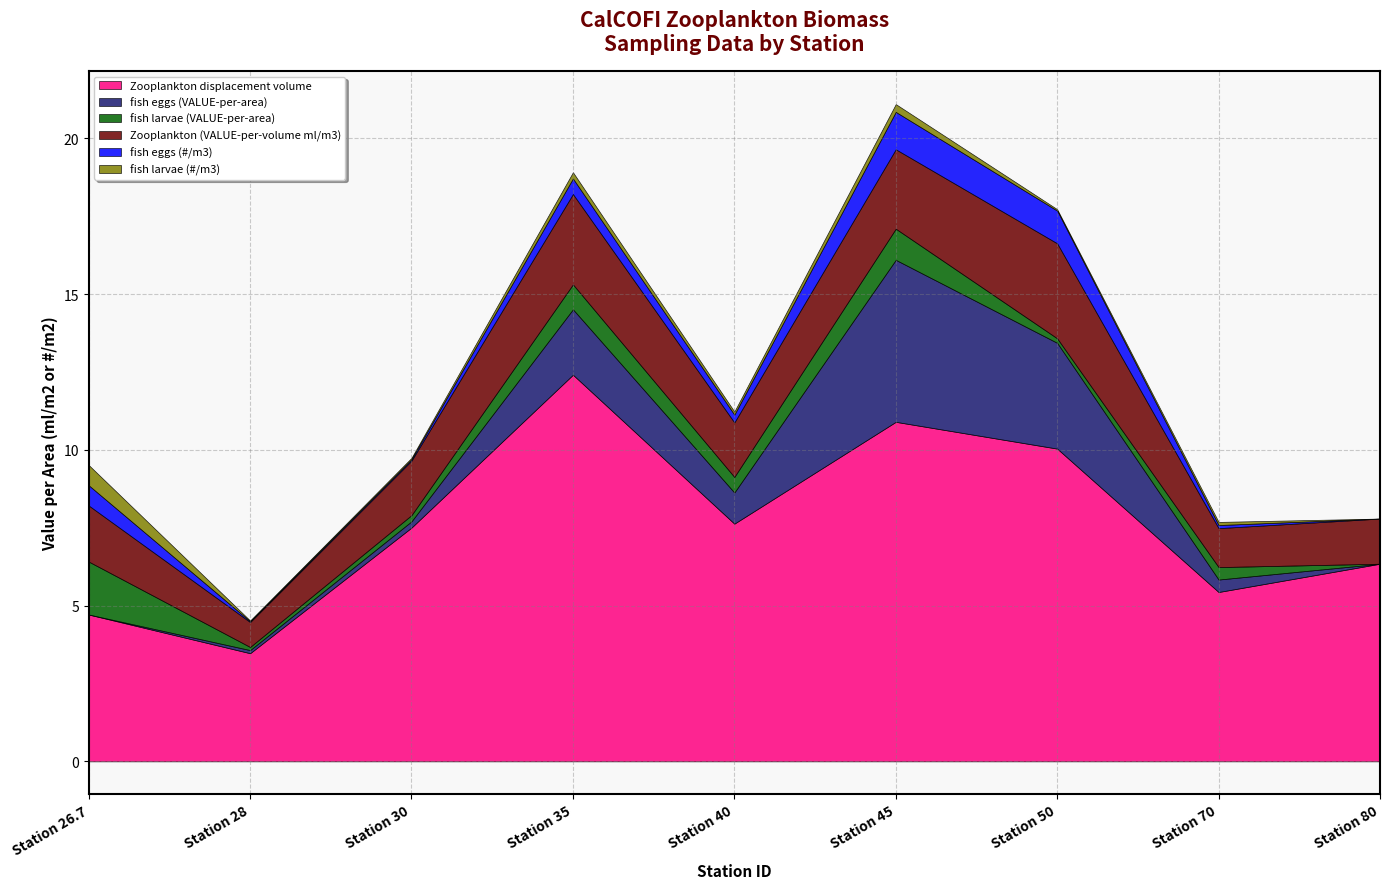

How many times do fish larvae (#/m3) and fish eggs (VALUE-per-area) cross each other?

1